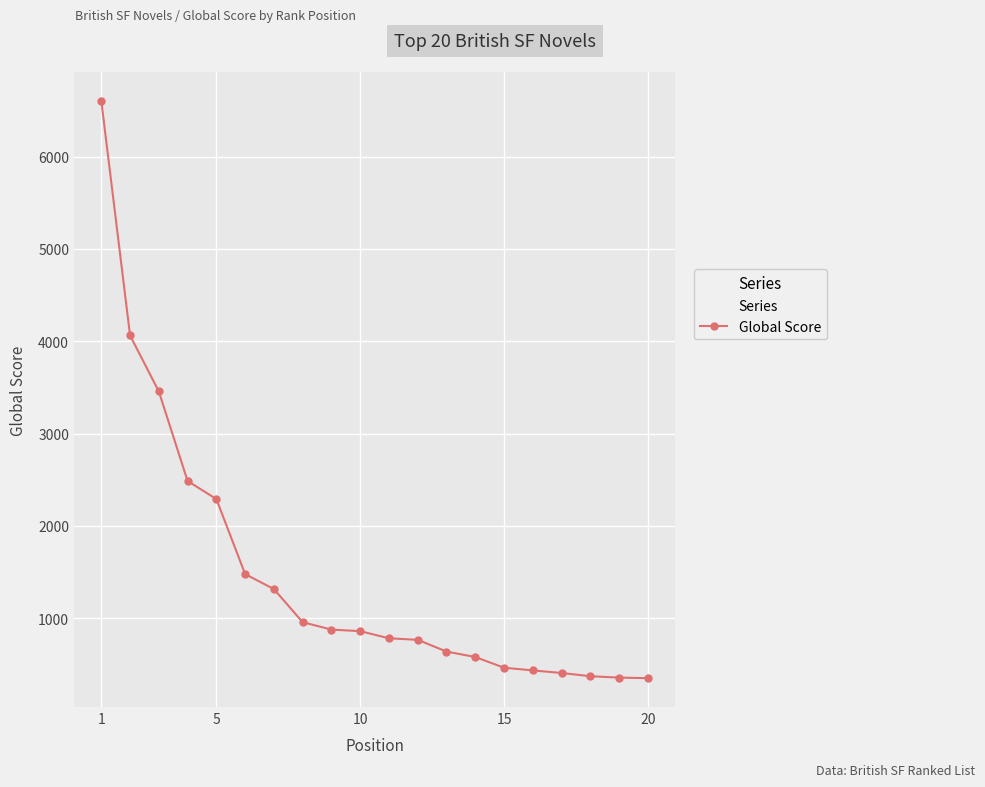

What is the minimum value shown in the chart?

351